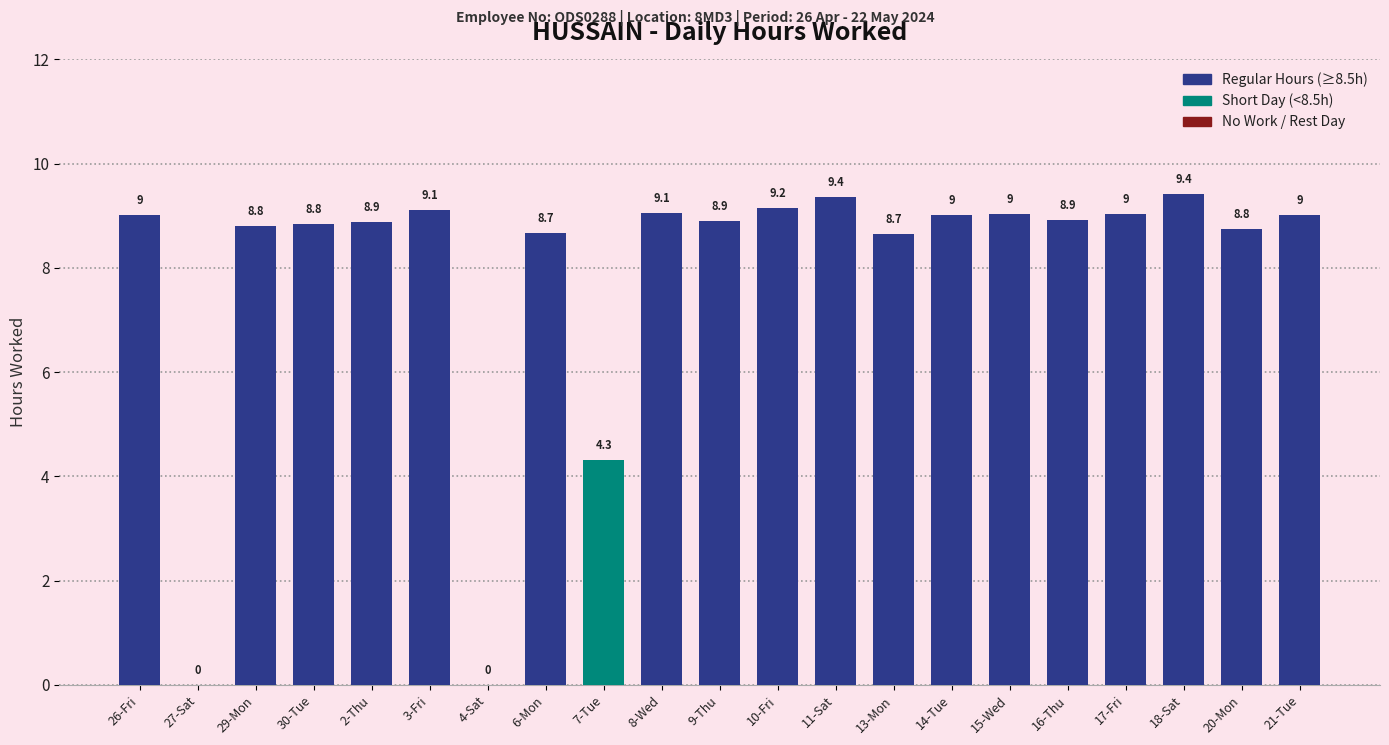

Approximately how many times larger is the value at 10-Fri compared to 7-Tue?

2.1